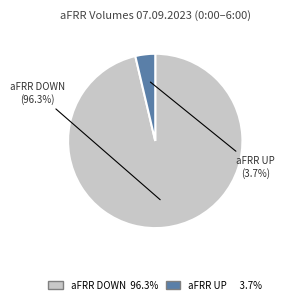

Is there any slice that represents more than half of the pie?

Yes